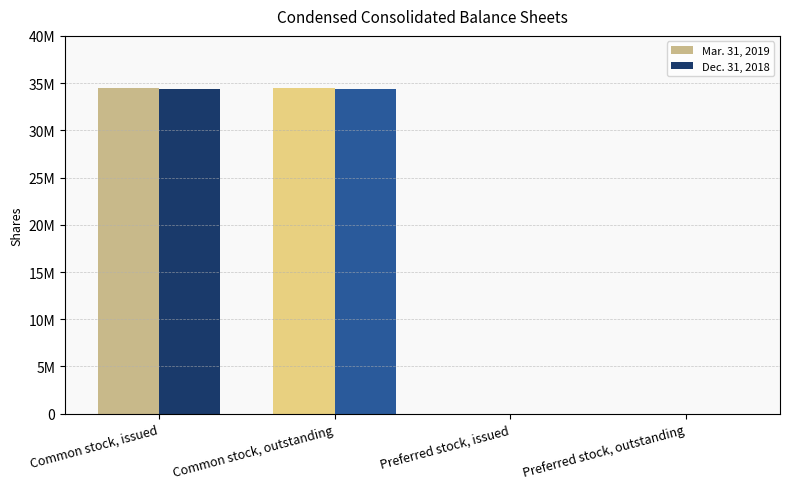

What are all the series names shown in the legend?

Mar. 31, 2019, Dec. 31, 2018